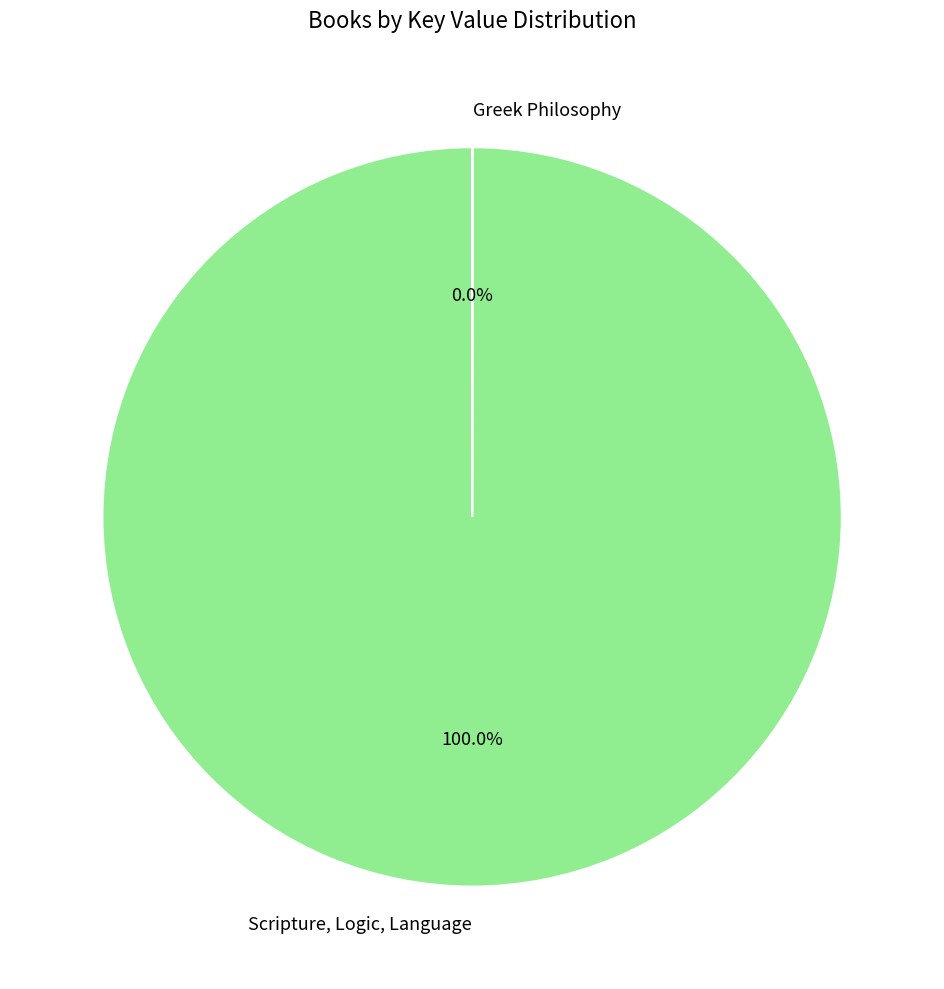

Which slice represents more than half of the pie?

Scripture, Logic, Language